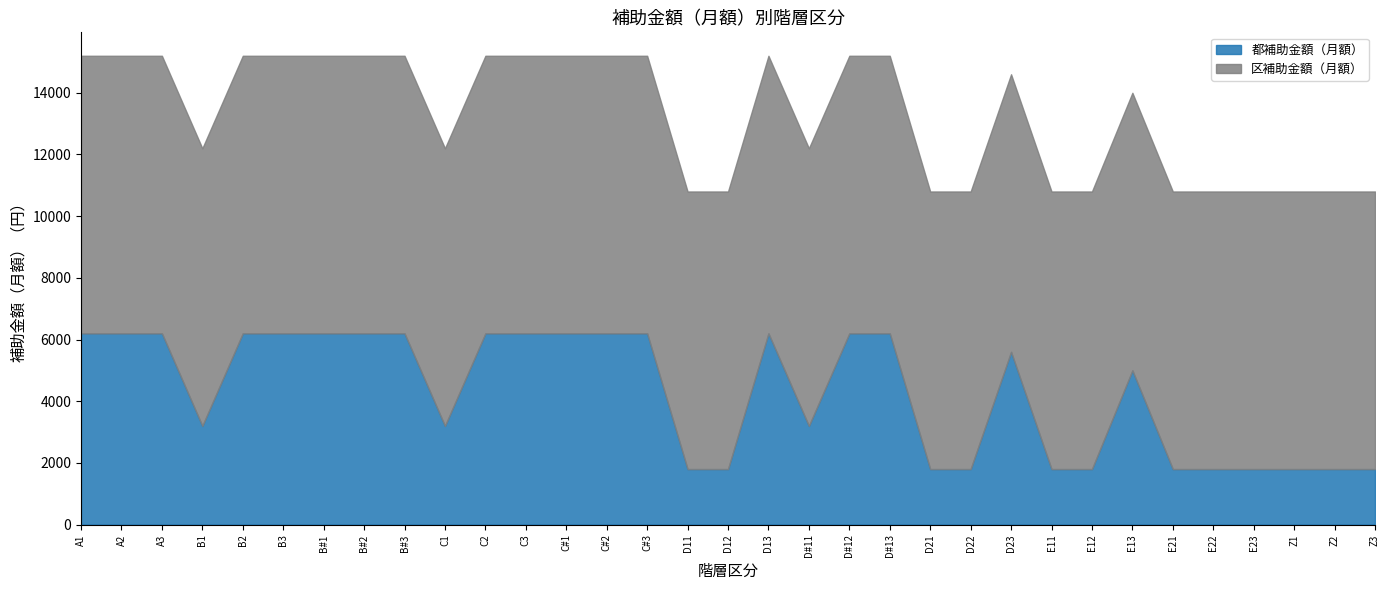

Between C#3 and E23, which is larger?

C#3